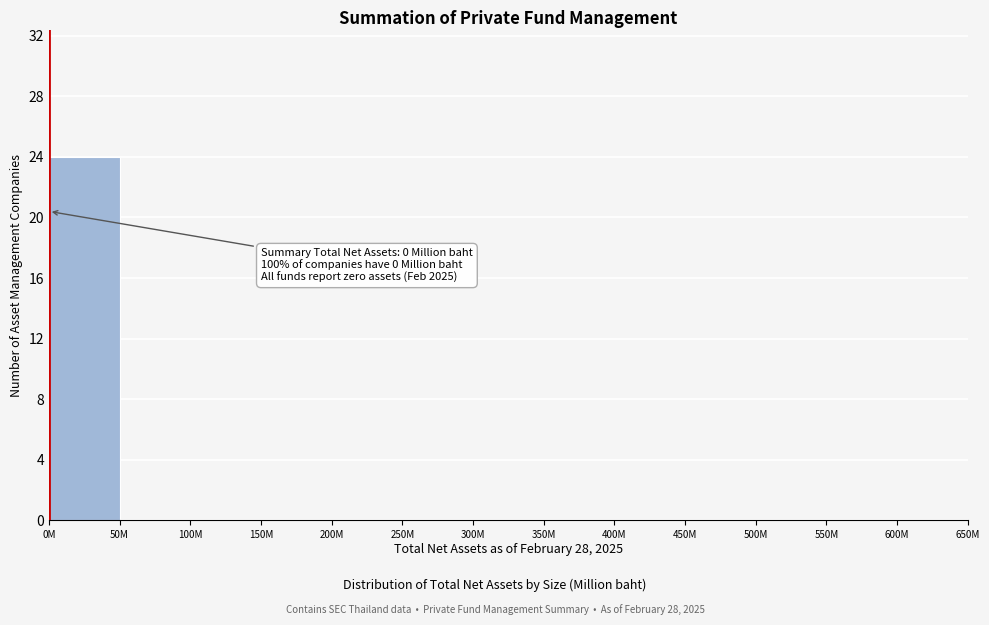

Reading left to right, what are all the values shown in this chart?

0M=24	50M=0	100M=0	150M=0	200M=0	250M=0	300M=0	350M=0	400M=0	450M=0	500M=0	550M=0	600M=0